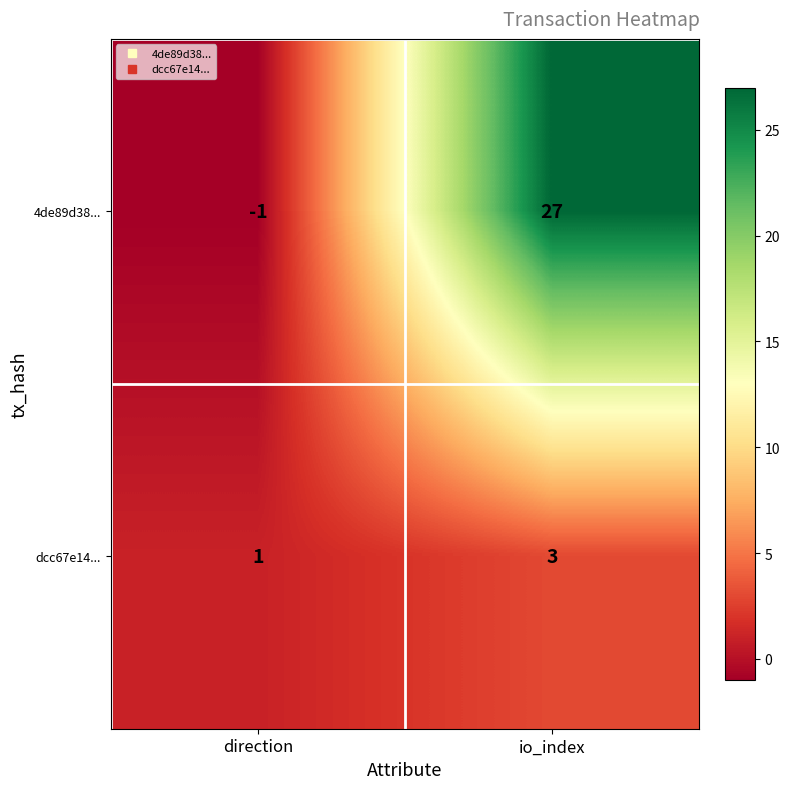

Reading right to left, list all the values displayed in this chart.

4de89d38...: 27	-1
dcc67e14...: 3	1